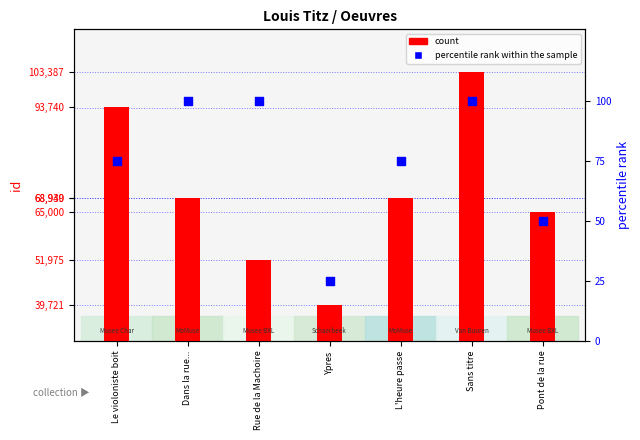

Which series contains the lowest Y value?

percentile rank within the sample